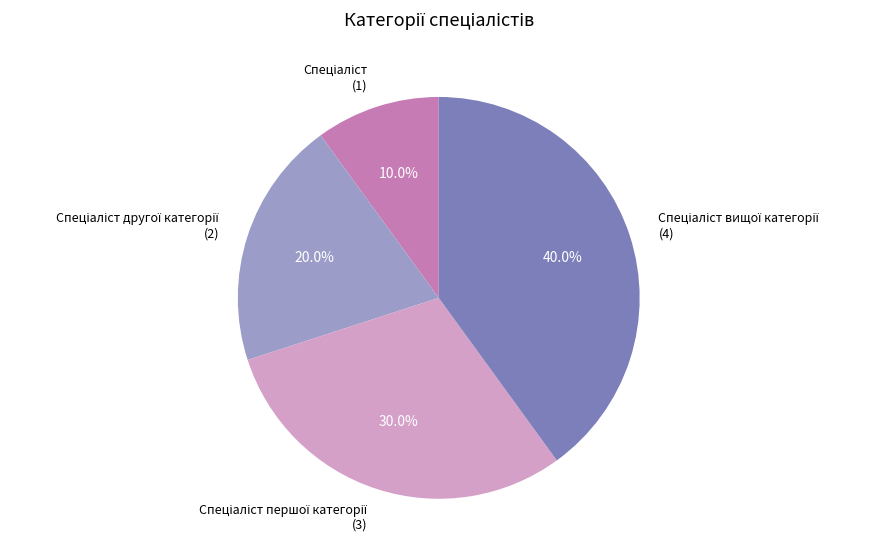

Is there a majority slice in this chart?

No